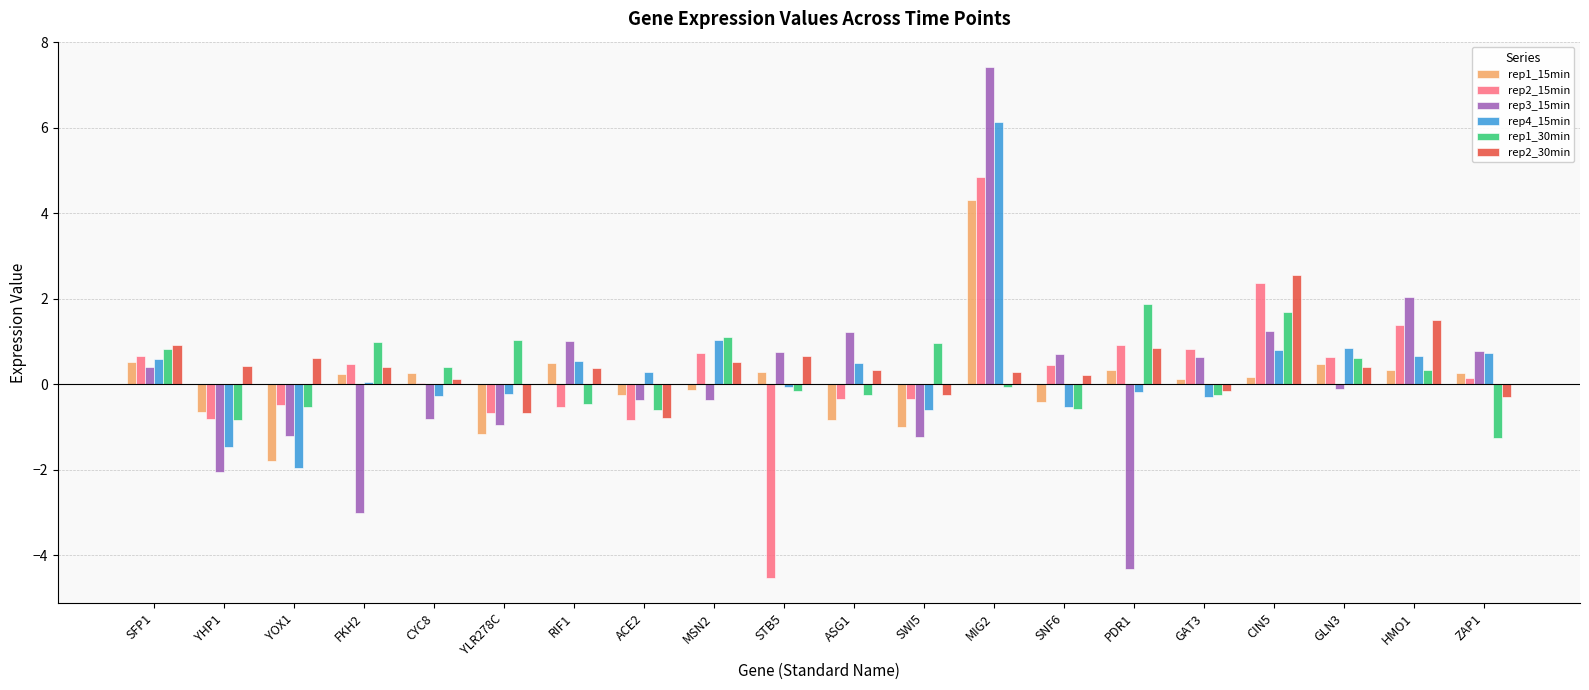

True or false: rep3_15min has a value of -1.2 at SWI5.

True